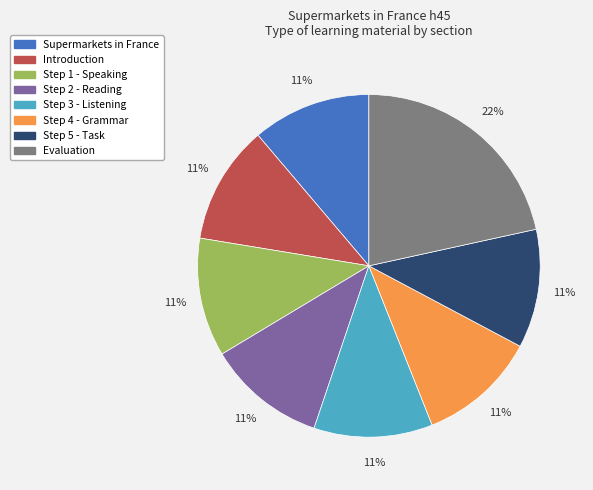

Is it true that Supermarkets in France is 16% of the pie?

False